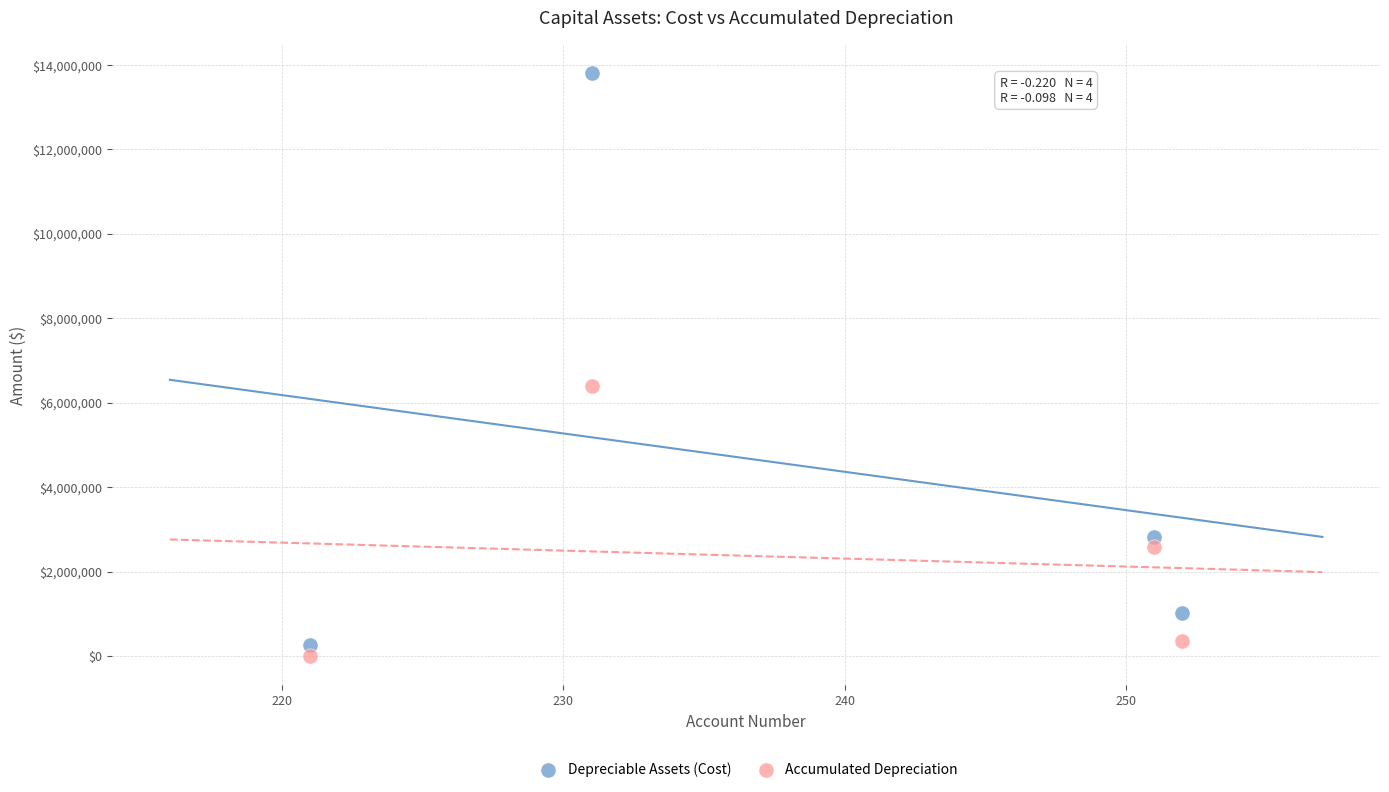

Across all data points, what is the average X value?

239